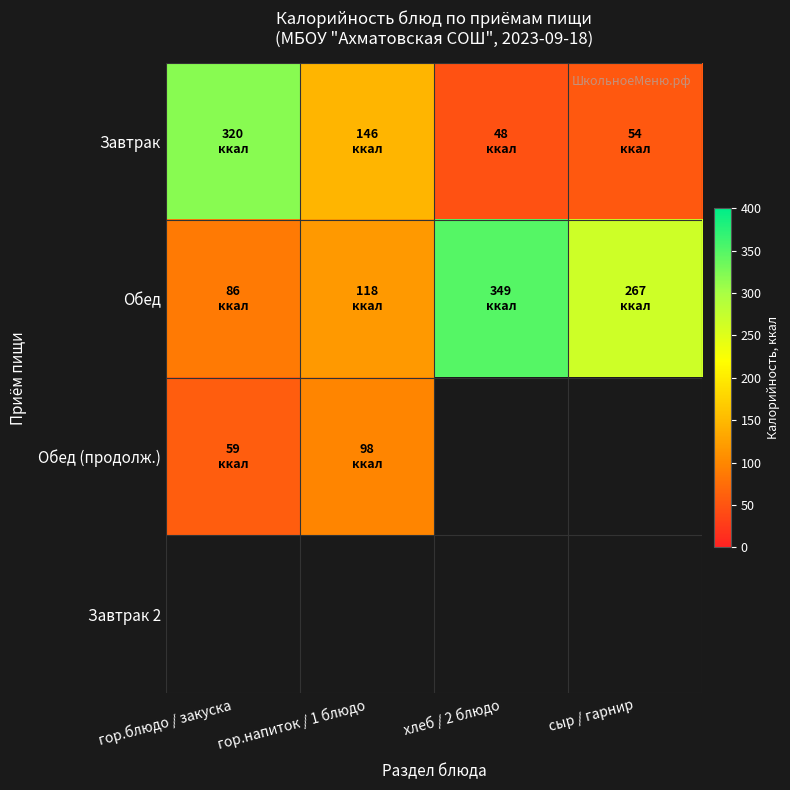

List the series in order of their overall mean, lowest first.

Завтрак 2, Обед (продолж.), Завтрак, Обед